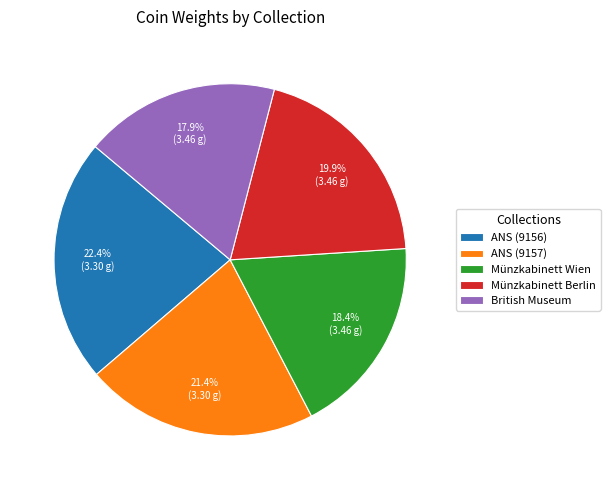

Which category has the biggest portion of the pie?

ANS (9156)